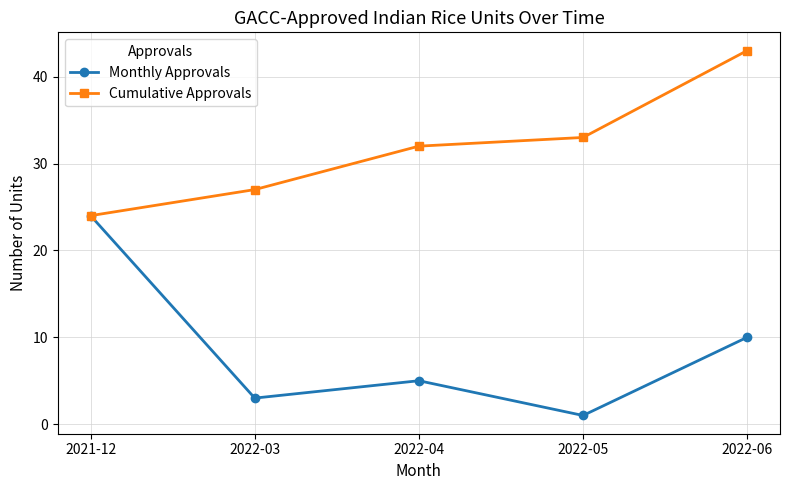

Is it true that Monthly Approvals equals 5 at 2022-04?

True